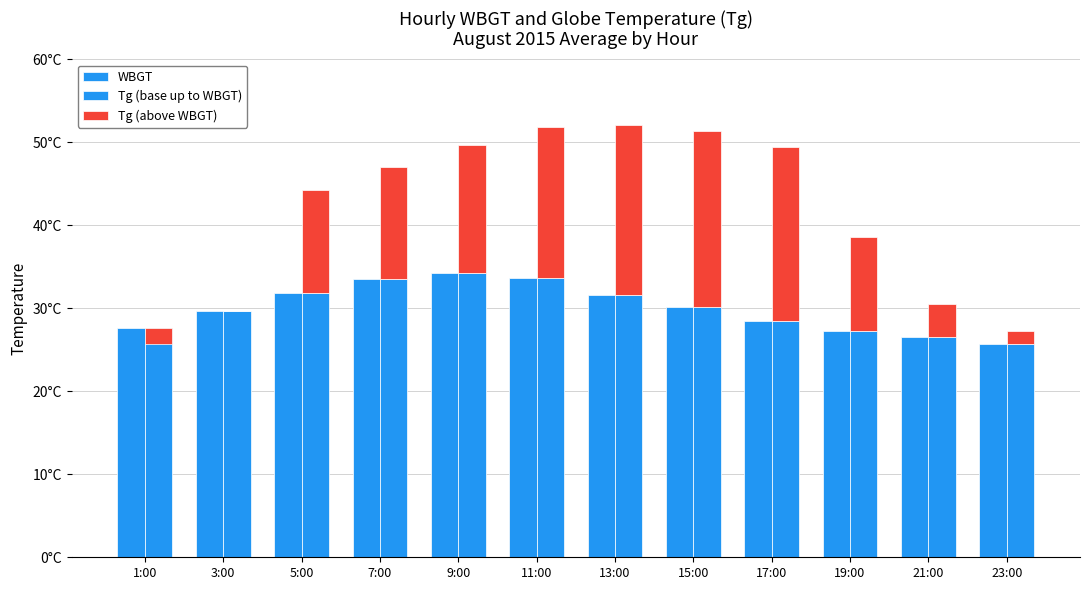

Which series has the widest spread of values?

Tg (above WBGT)